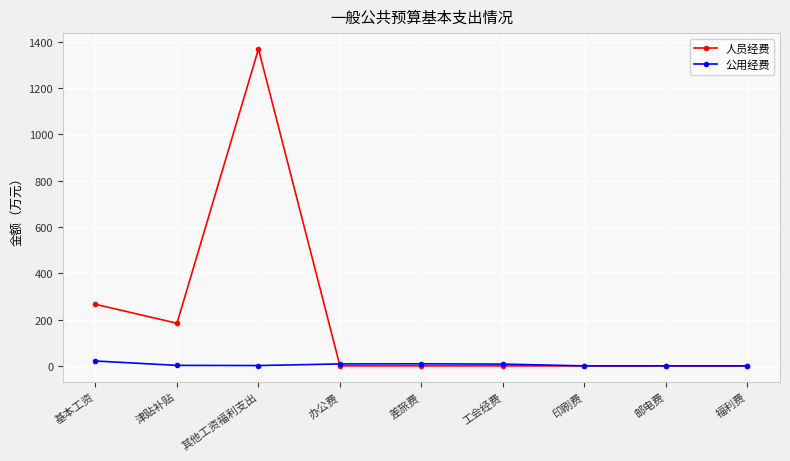

Where is the first local minimum for 人员经费?

津贴补贴